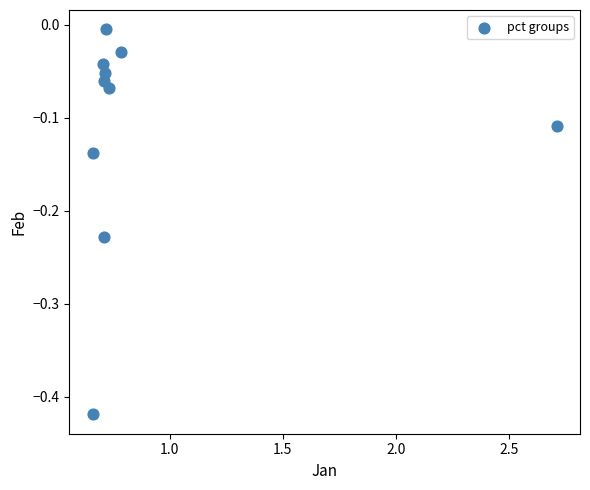

What is the range of X values (max minus min)?

2.1